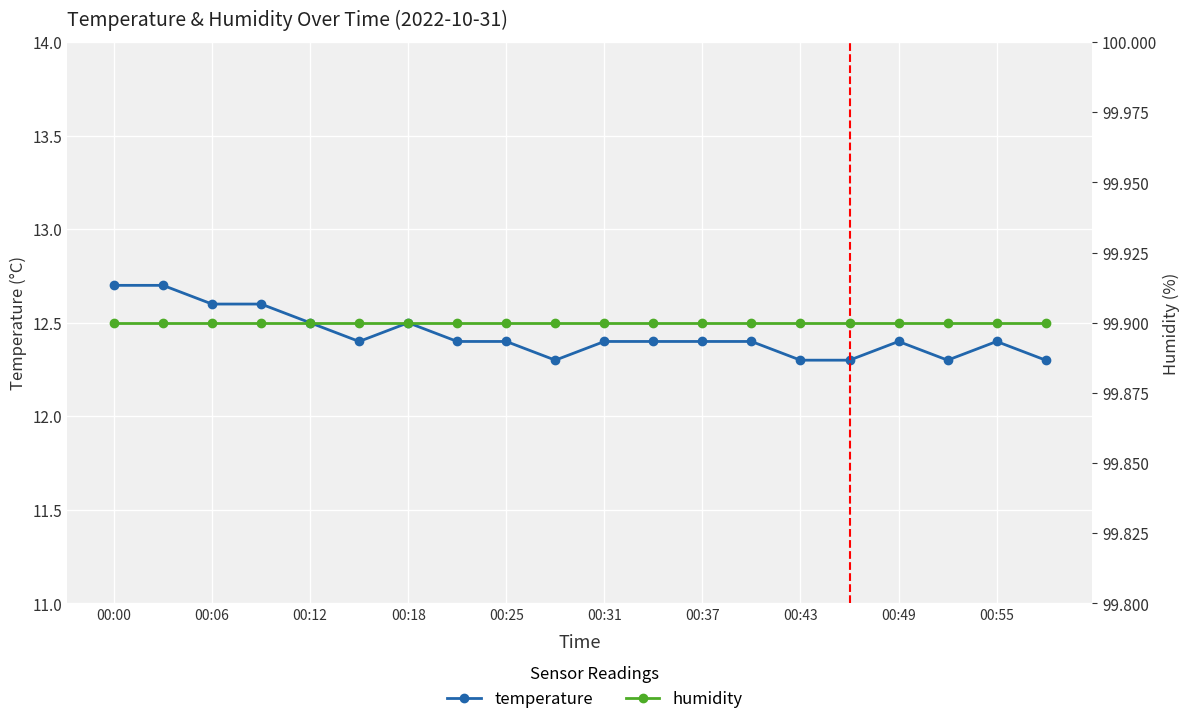

Is this an area chart (filled region under the line)?

No